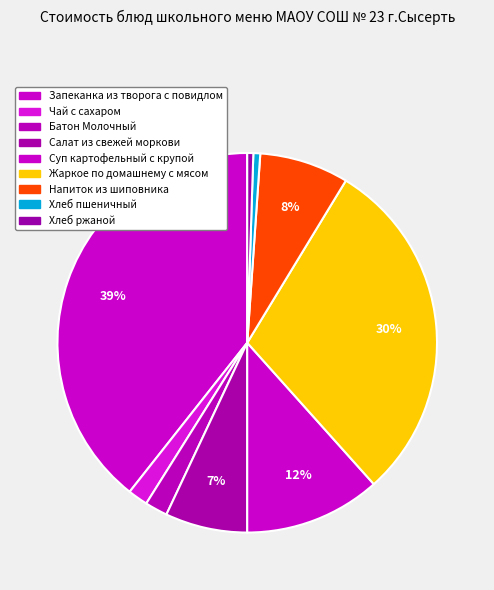

Do Батон Молочный and Суп картофельный с крупой together represent more than half of the pie?

No